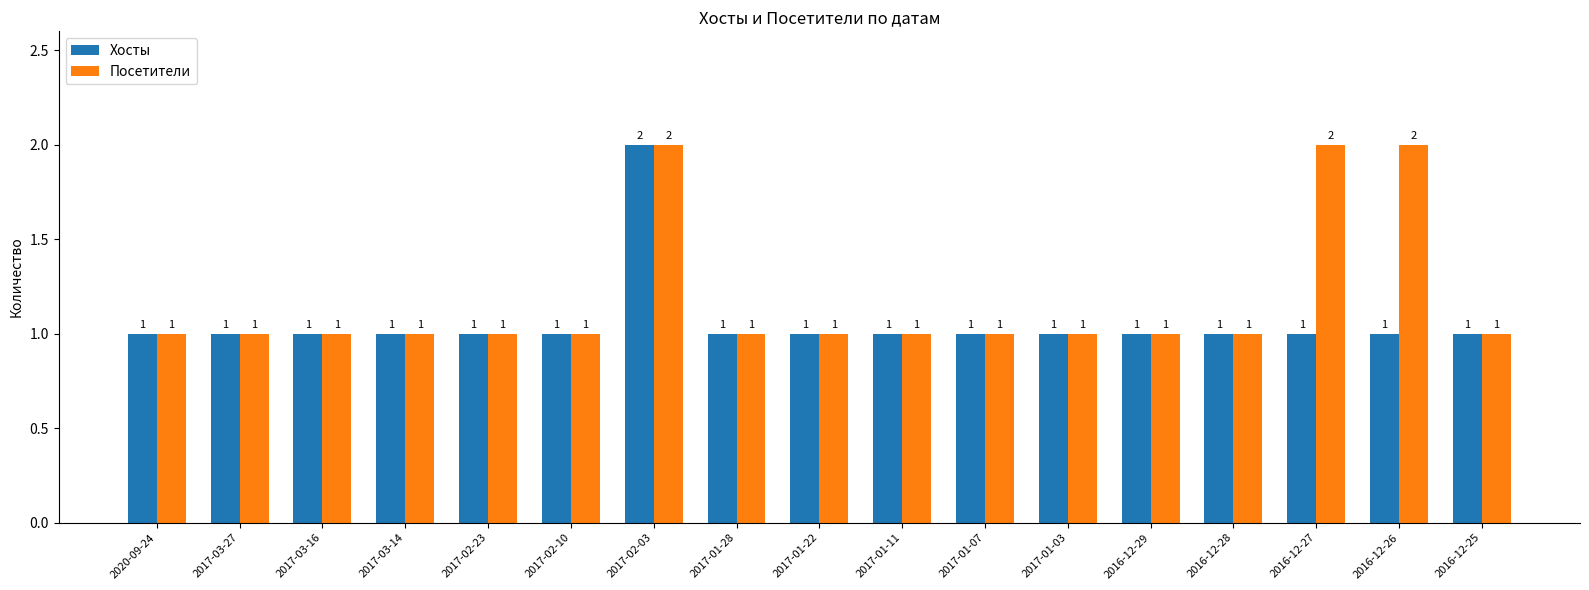

The Хосты series shows 1 at 2017-01-28. True or false?

True